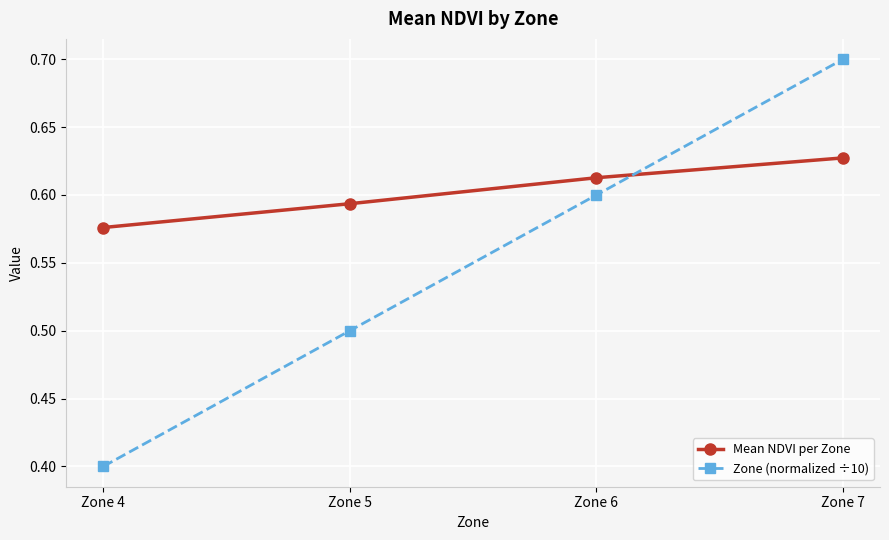

What is the sum of all Zone (normalized ÷10) values?

2.2